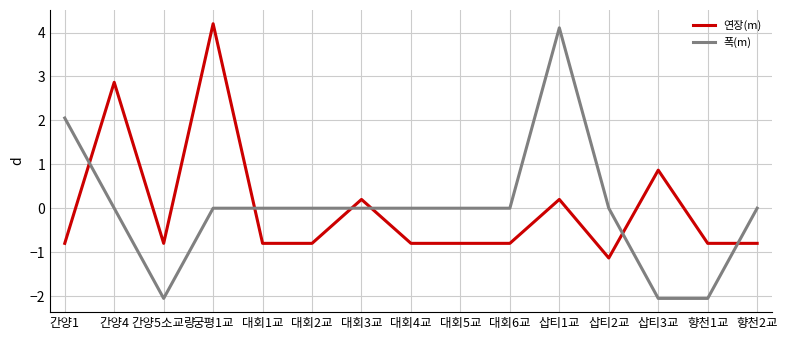

At which label is 연장(m) closest to 1?

삽티3교